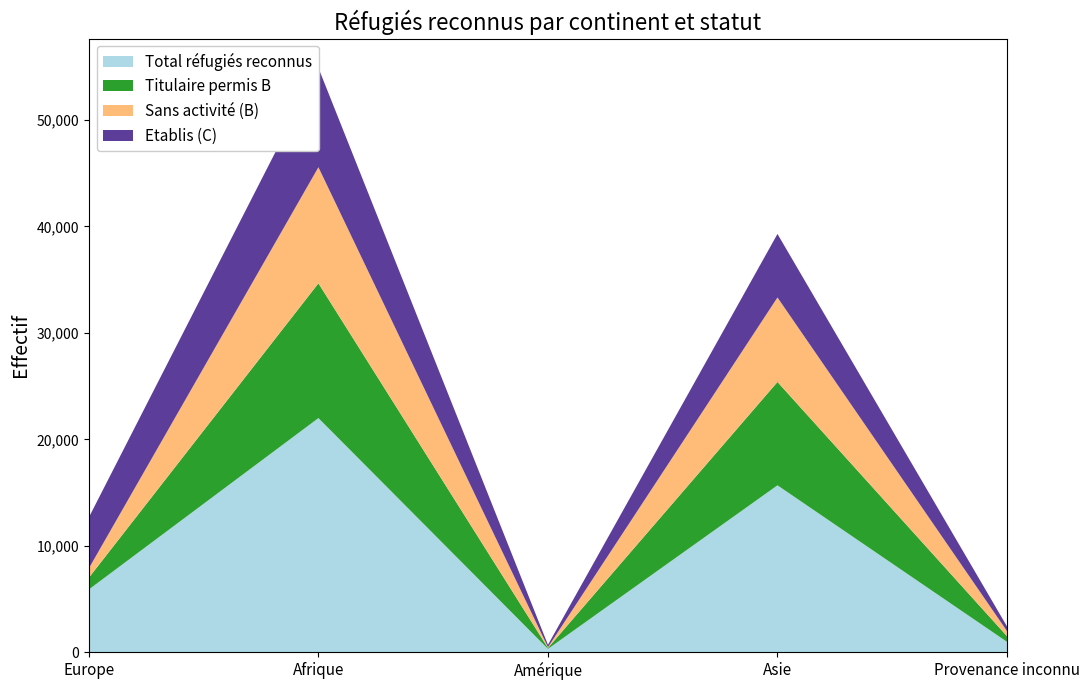

Reading left to right, what are all the values shown in this chart?

Total réfugiés reconnus: 5898	21997	312	15680	973
Titulaire permis B: 1109	12665	92	9712	534
Sans activité (B): 878	10906	67	7938	479
Etablis (C): 4789	9332	220	5968	439